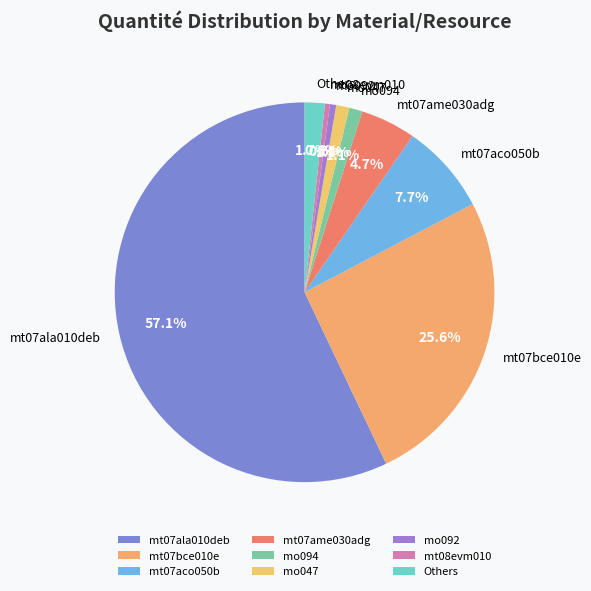

How many slices are in this pie chart?

9